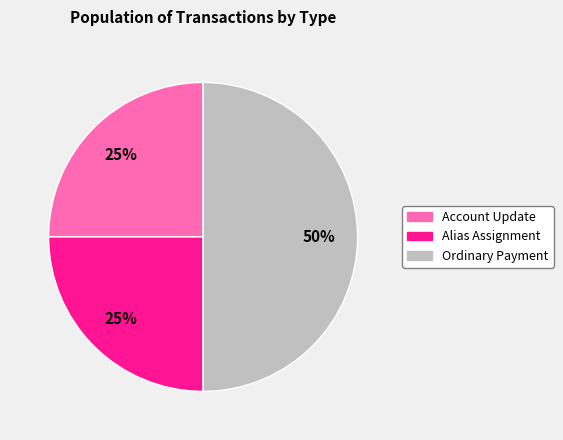

Is it true that Alias Assignment is 25% of the pie?

True